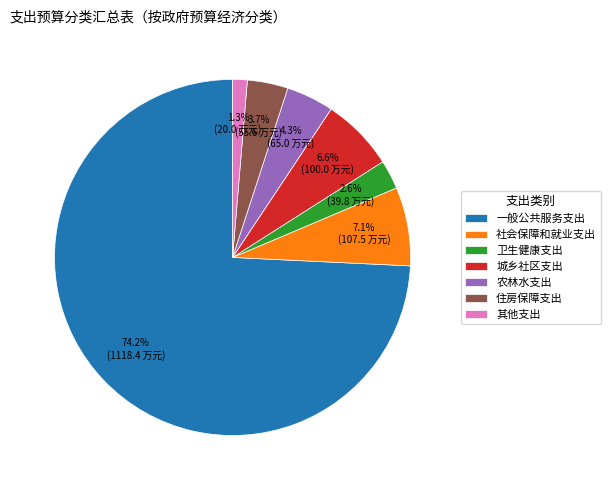

To the nearest percent, what portion does 城乡社区支出 represent?

7%